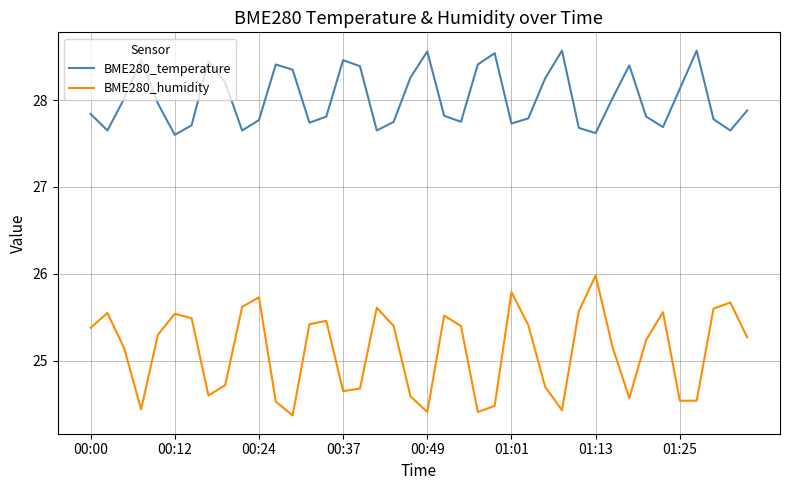

What is the minimum value shown in the chart?

24.4